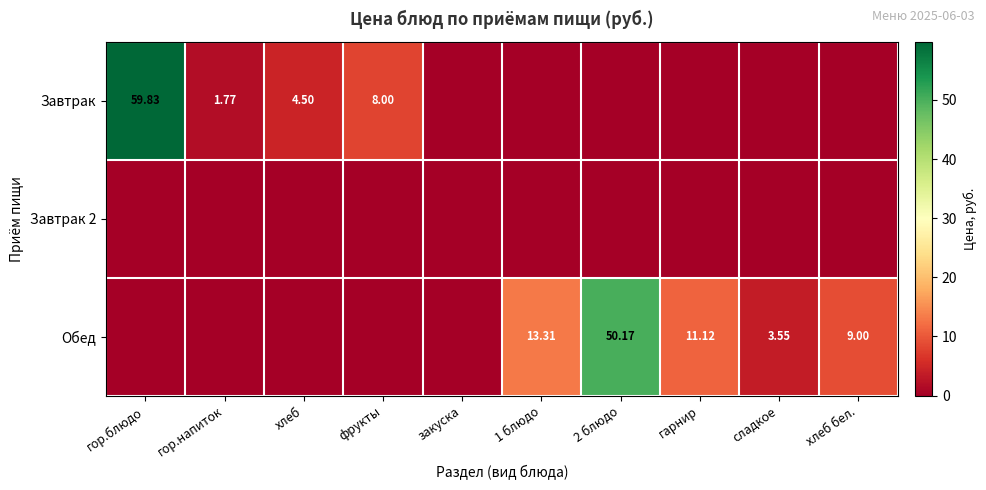

What is the difference between the highest and lowest values at гор.блюдо?

59.8